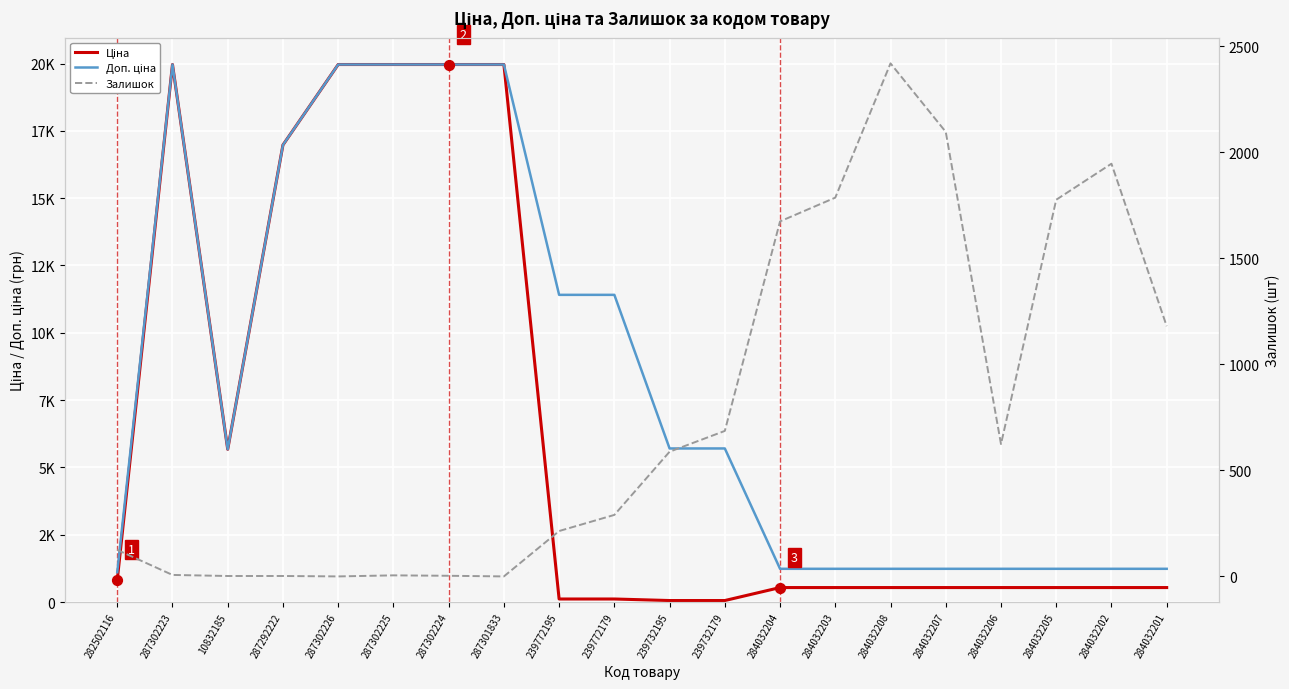

At which category is the sum across all series the highest?

287302223